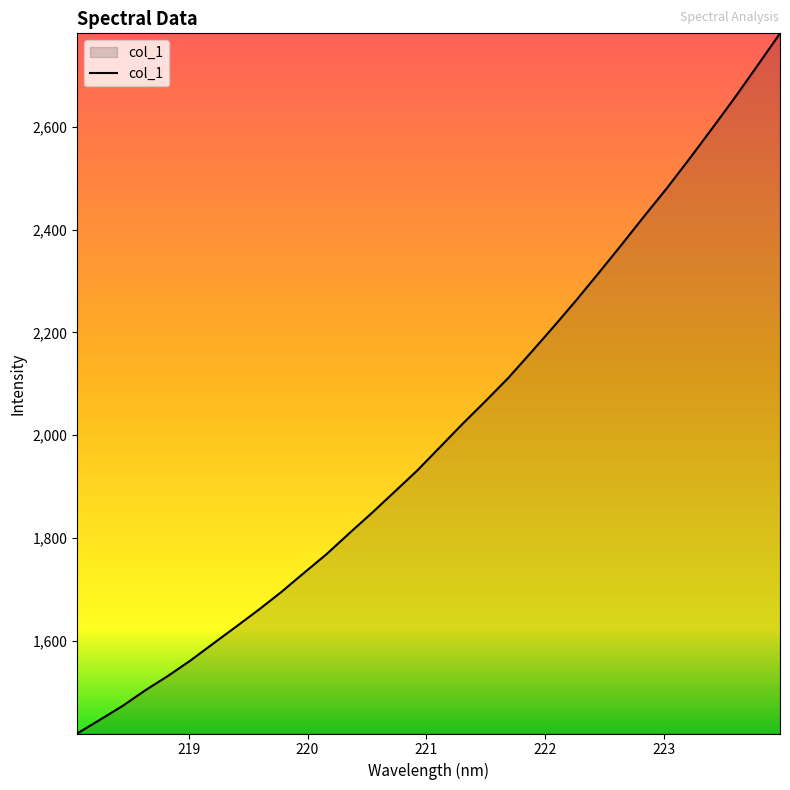

What is the minimum value shown in the chart?

1419.6